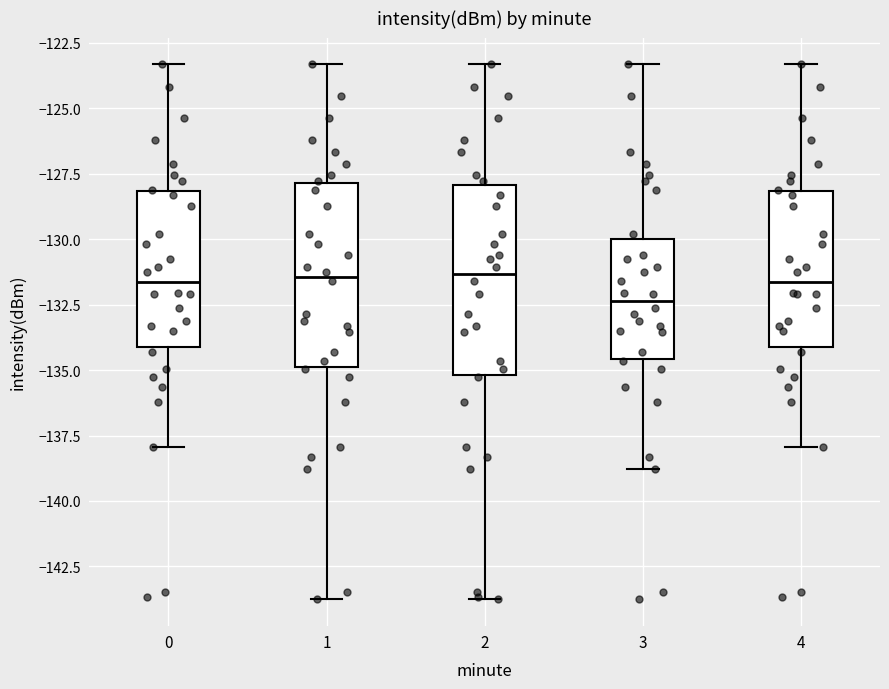

Reading left to right, transcribe this box plot: for each box, give where its median line is, the range the box spans, and where its two whiskers end, as read against the y-axis. The values are not printed on the chart, so give them approximately, as read against the axis.

0: median -131.5, box -134.0 to -128.0, whiskers -138.0 to -123.5
1: median -131.5, box -135.0 to -128.0, whiskers -143.5 to -123.5
2: median -131.5, box -135.0 to -128.0, whiskers -143.5 to -123.5
3: median -132.5, box -134.5 to -130.0, whiskers -139.0 to -123.5
4: median -131.5, box -134.0 to -128.0, whiskers -138.0 to -123.5